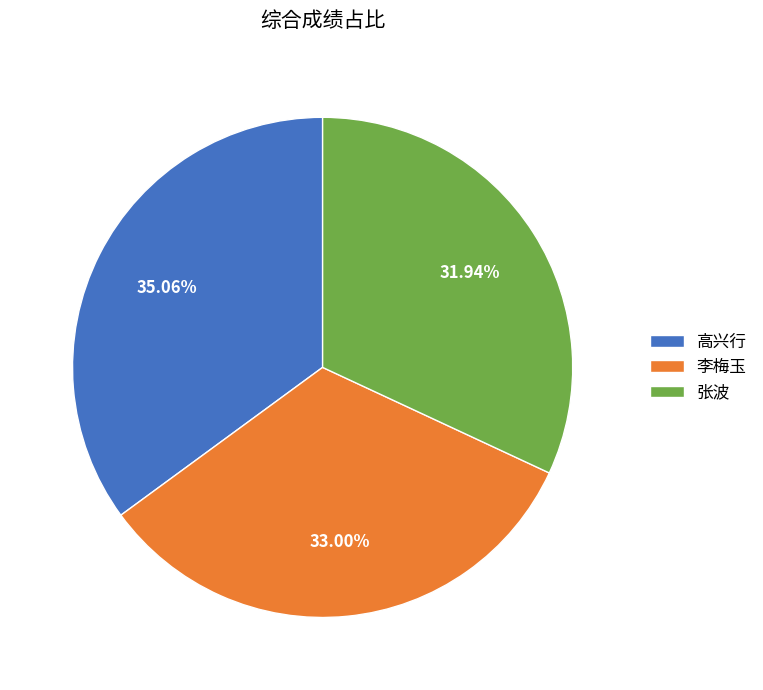

To the nearest percent, what is the combined percentage of 李梅玉 and 张波?

65%